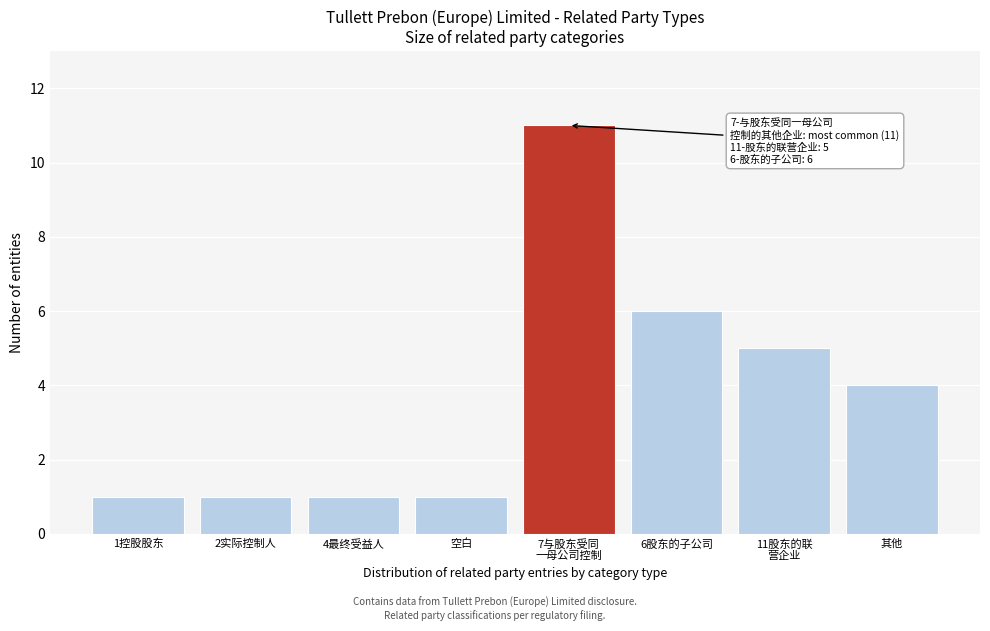

Reading right to left, what are all the values shown in this chart?

4	5	6	11	1	1	1	1